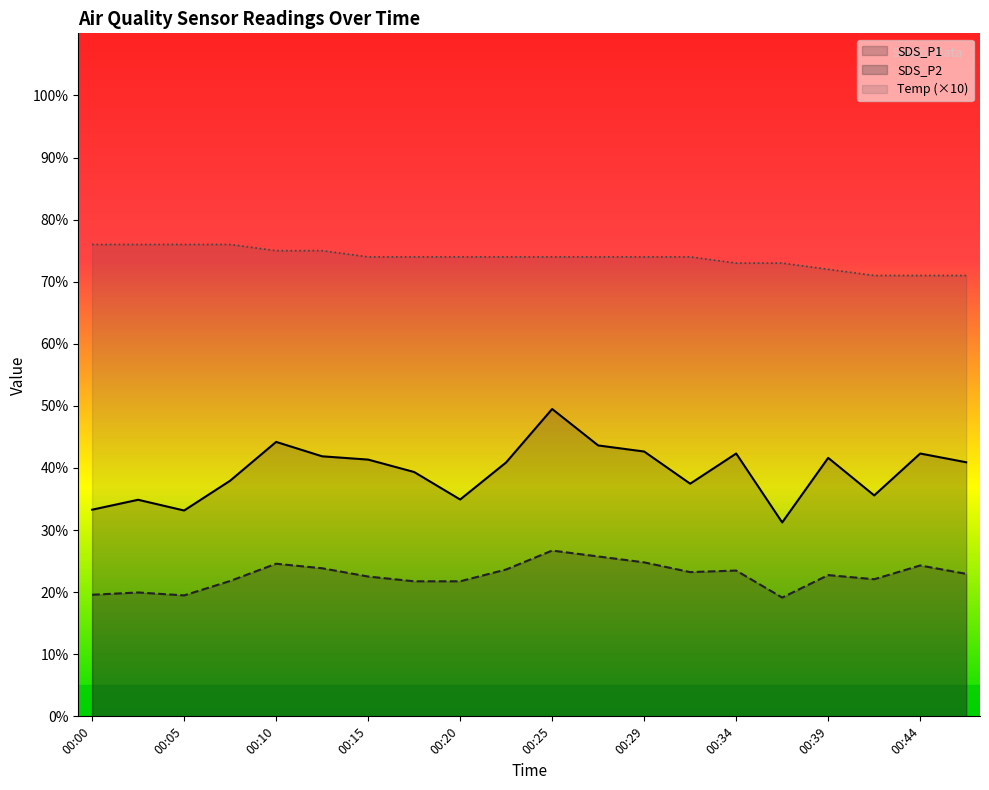

At how many categories does at least one series exceed 34?

20